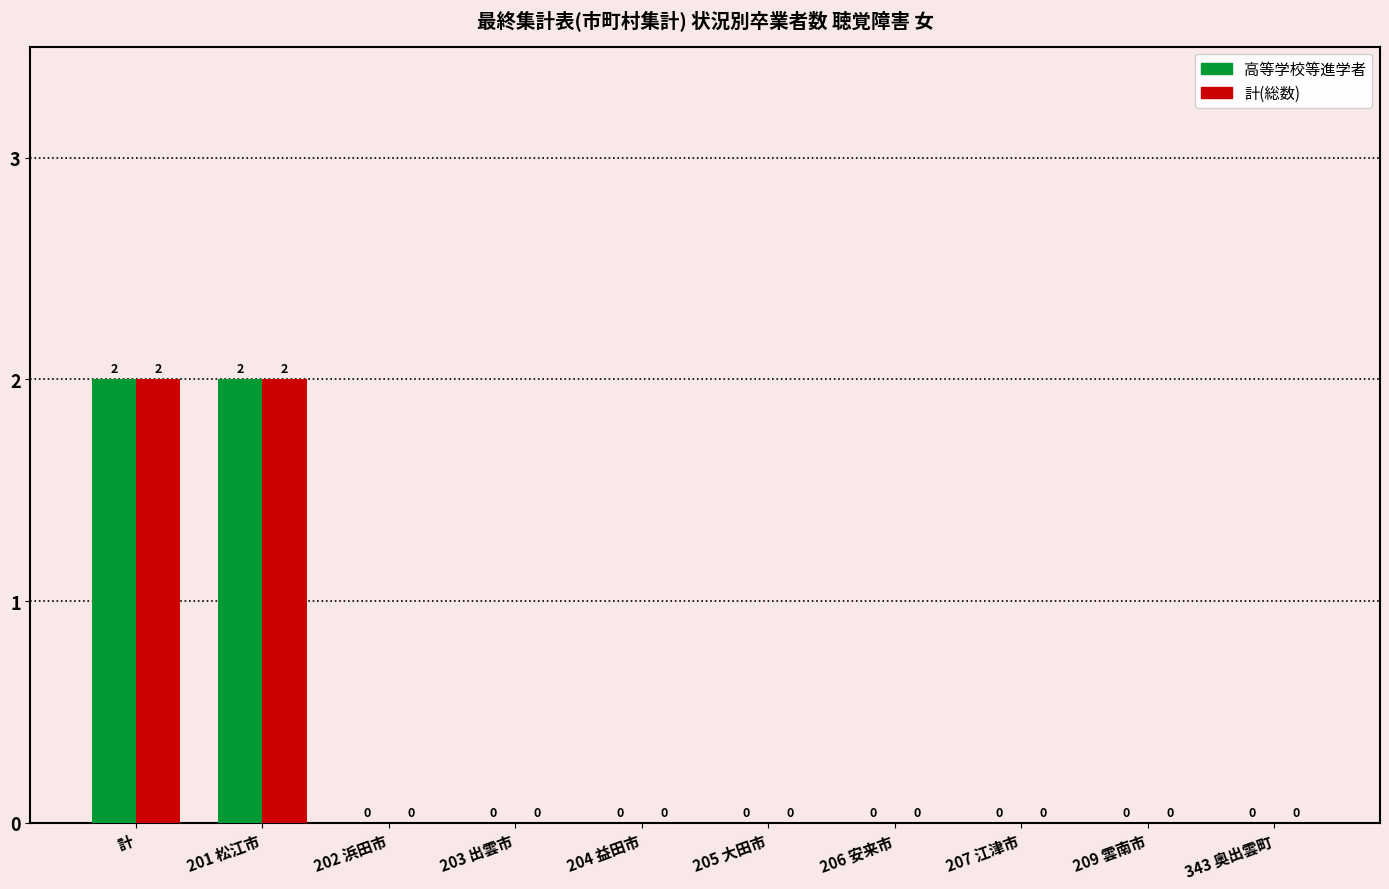

Is it true that 計(総数) equals 2 at 201 松江市?

True